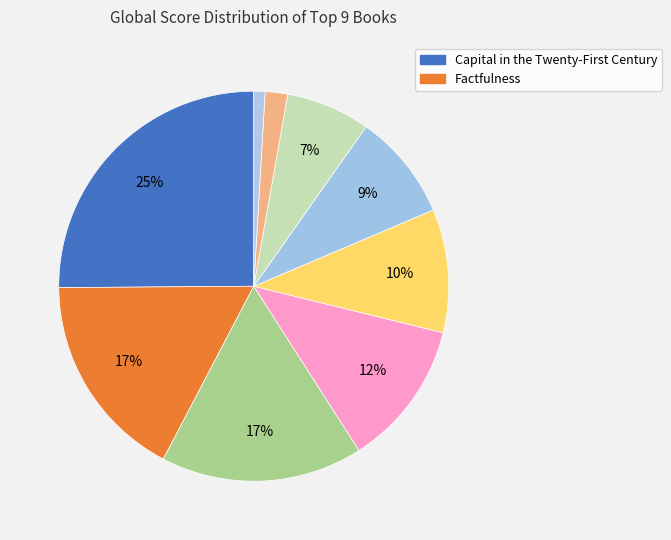

To the nearest percent, what is the average slice percentage?

11%